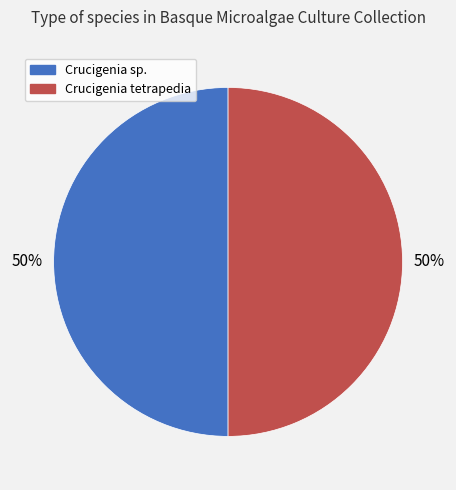

The Crucigenia tetrapedia slice represents 45% of the pie. True or false?

False